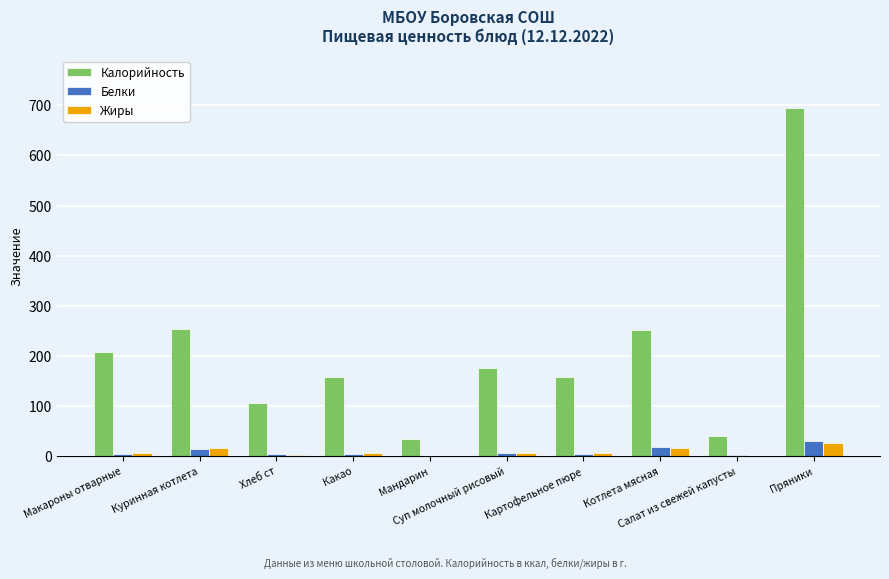

What is the sum of all Жиры values?

83.2